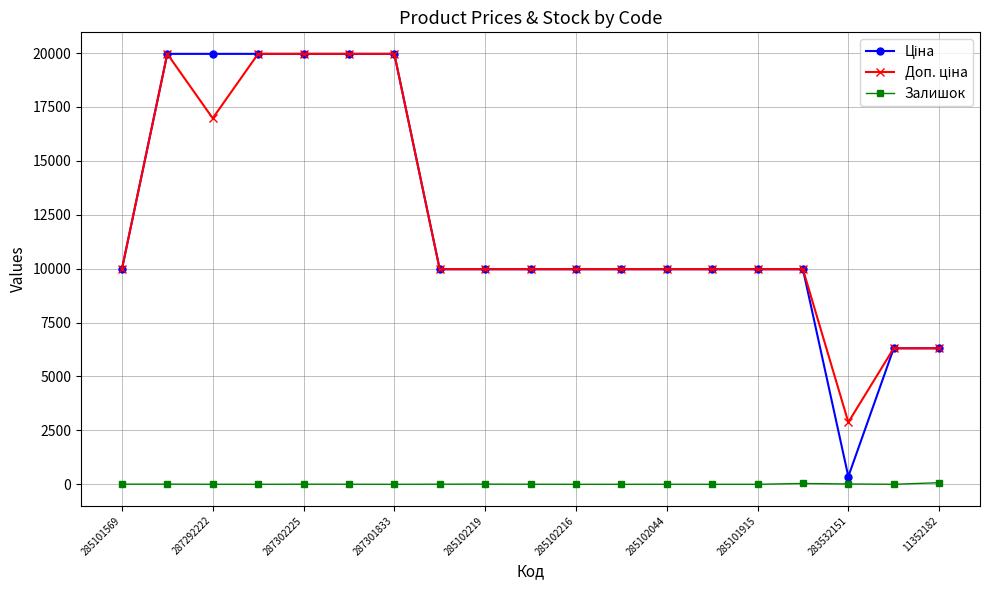

How many lines are shown in the chart?

3